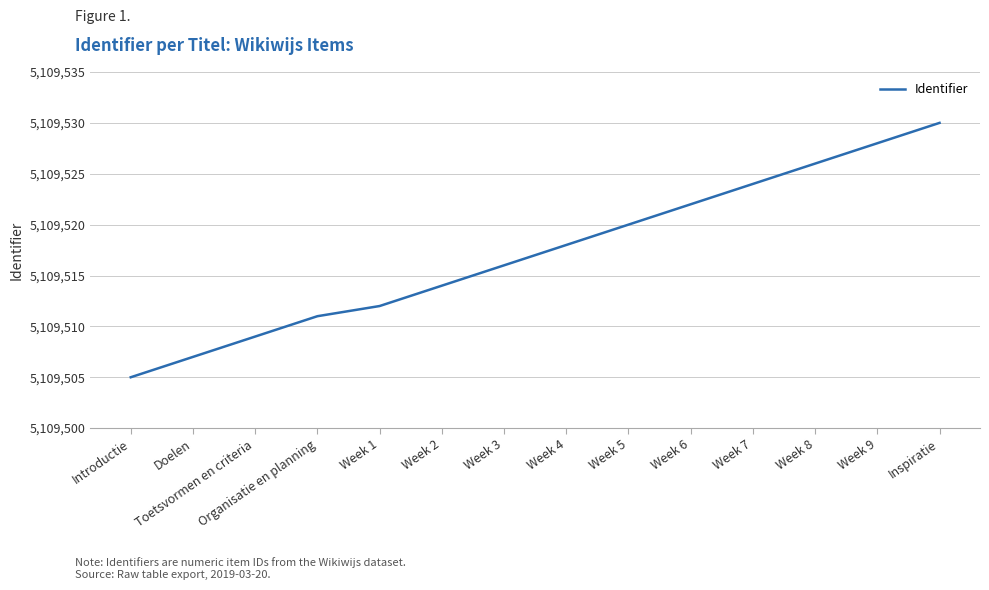

Is it true that the value at Introductie is 5109505?

True